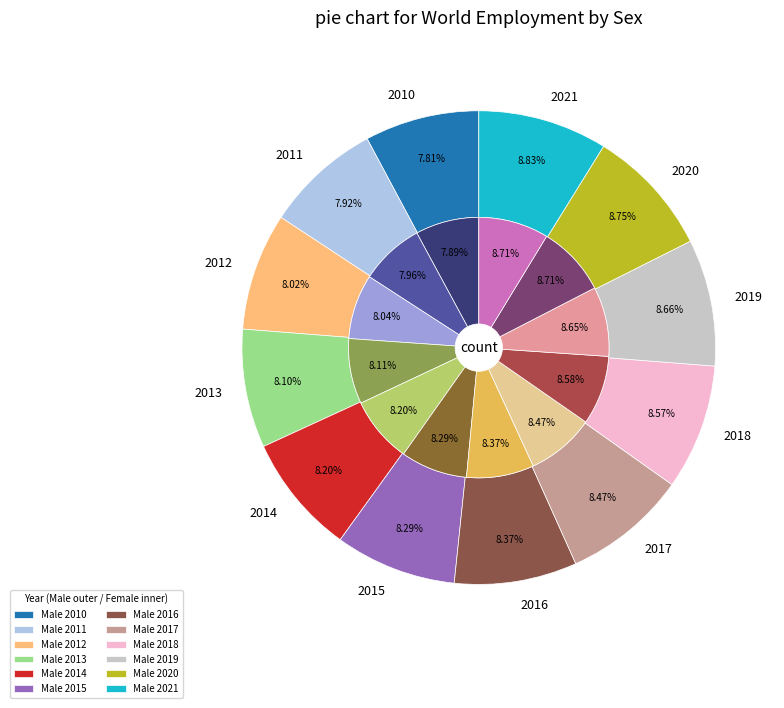

To the nearest percent, what percentage of the pie is 2015?

8%